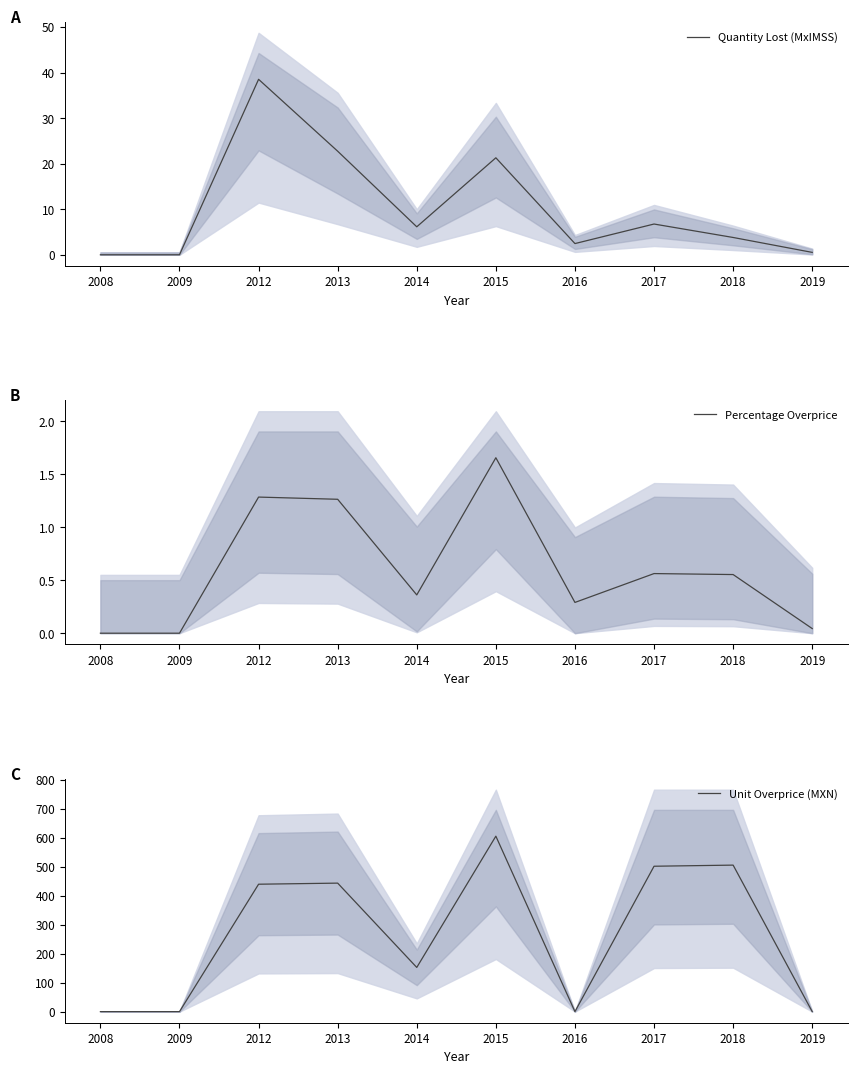

The value of Unit Overprice (MXN) at 2019 is 0.0. True or false?

True